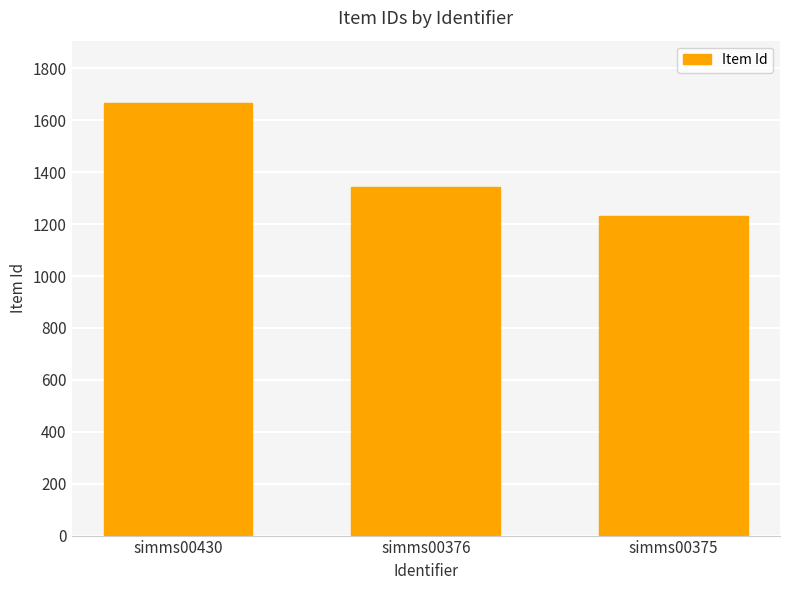

Approximately how many times larger is the value at simms00376 compared to simms00375?

1.1